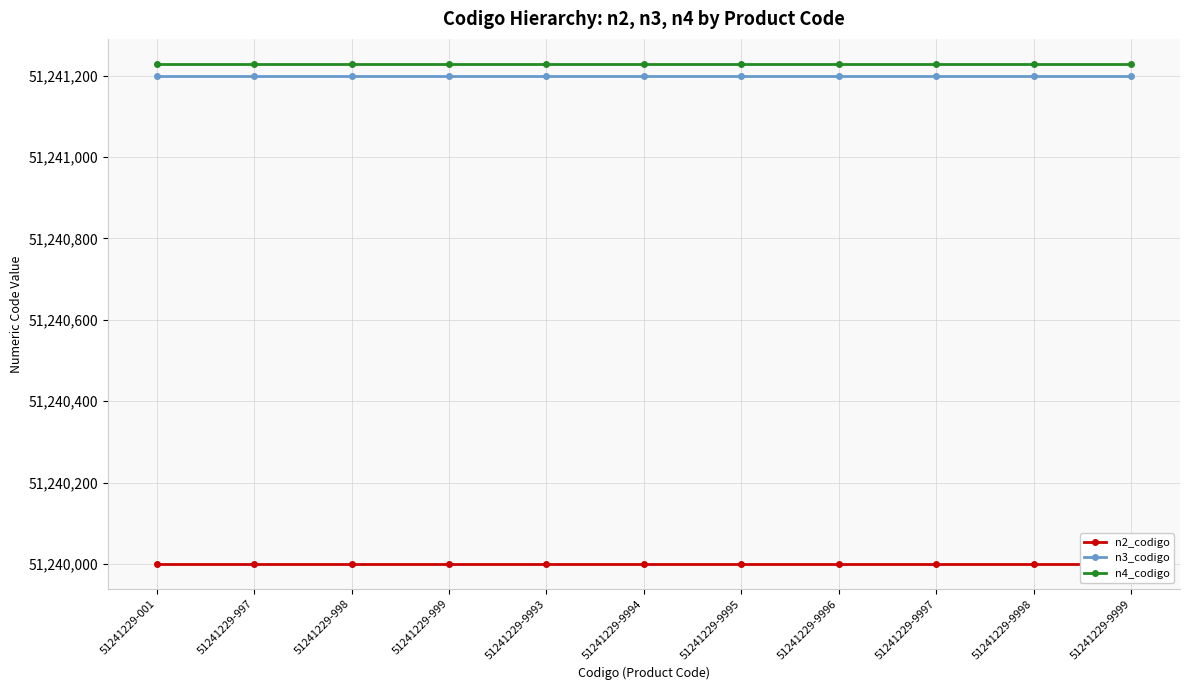

The n4_codigo series shows 24281535 at 51241229-9998. True or false?

False